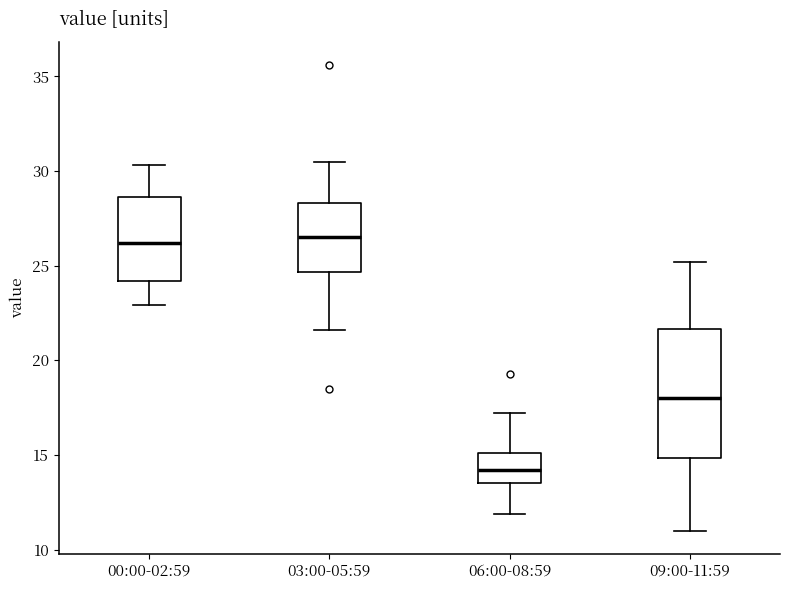

Where is the upper edge of the box for 00:00-02:59 on the y-axis? The values are not printed on the chart, so give them approximately, as read against the axis.

28.5